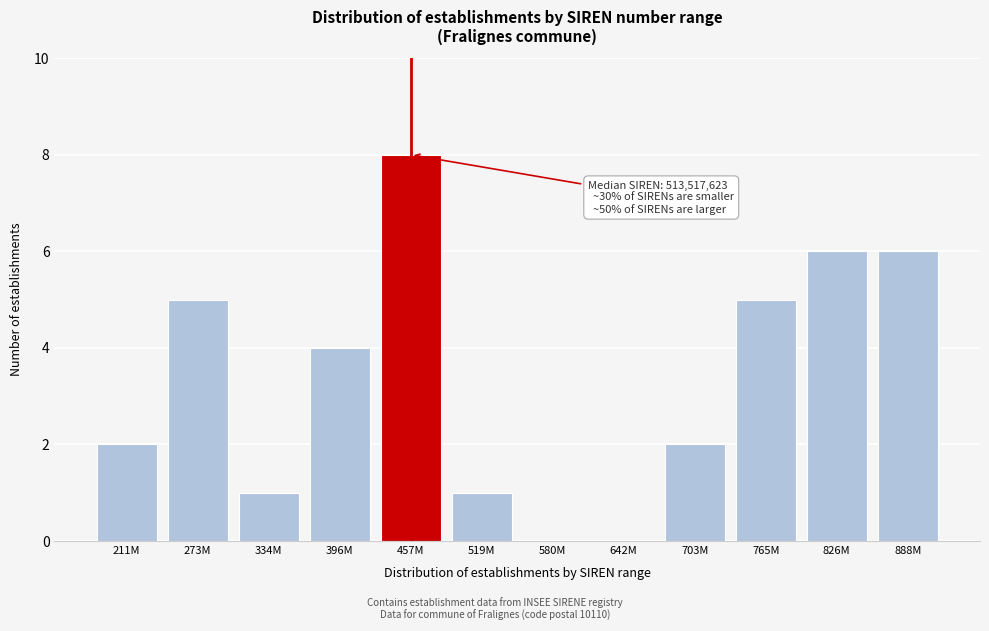

Reading left to right, what are all the values shown in this chart?

211M=2	273M=5	334M=1	396M=4	457M=8	519M=1	580M=0	642M=0	703M=2	765M=5	826M=6	888M=6